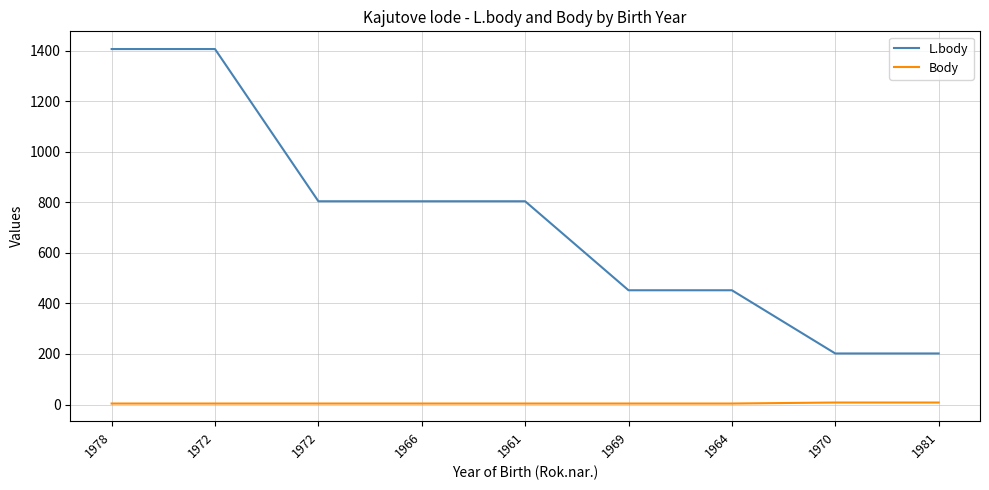

What is the difference between the maximum and minimum values in the L.body series?

1204